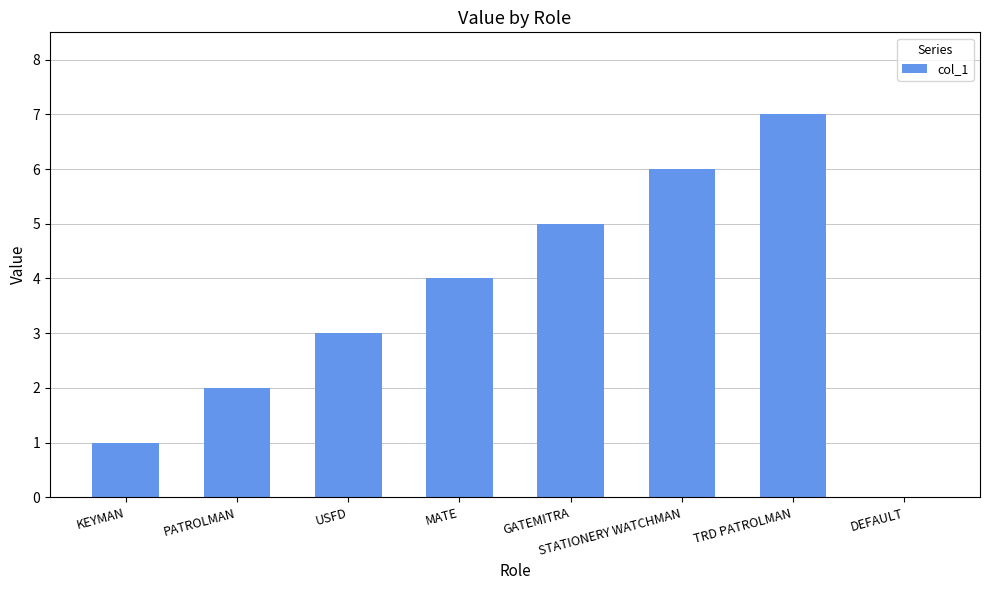

True or false: the data shows 6 at STATIONERY WATCHMAN.

True